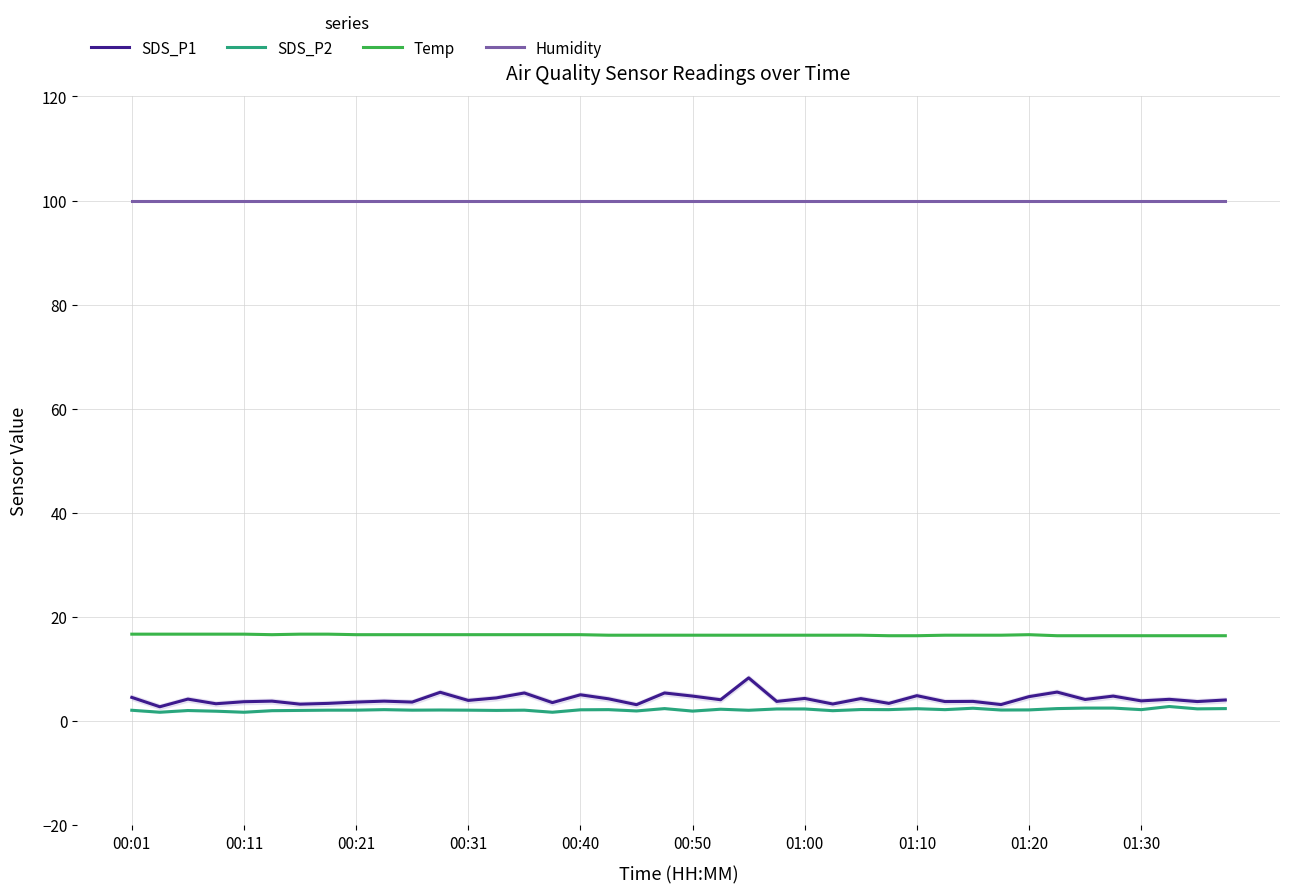

What is the greatest value displayed?

99.9